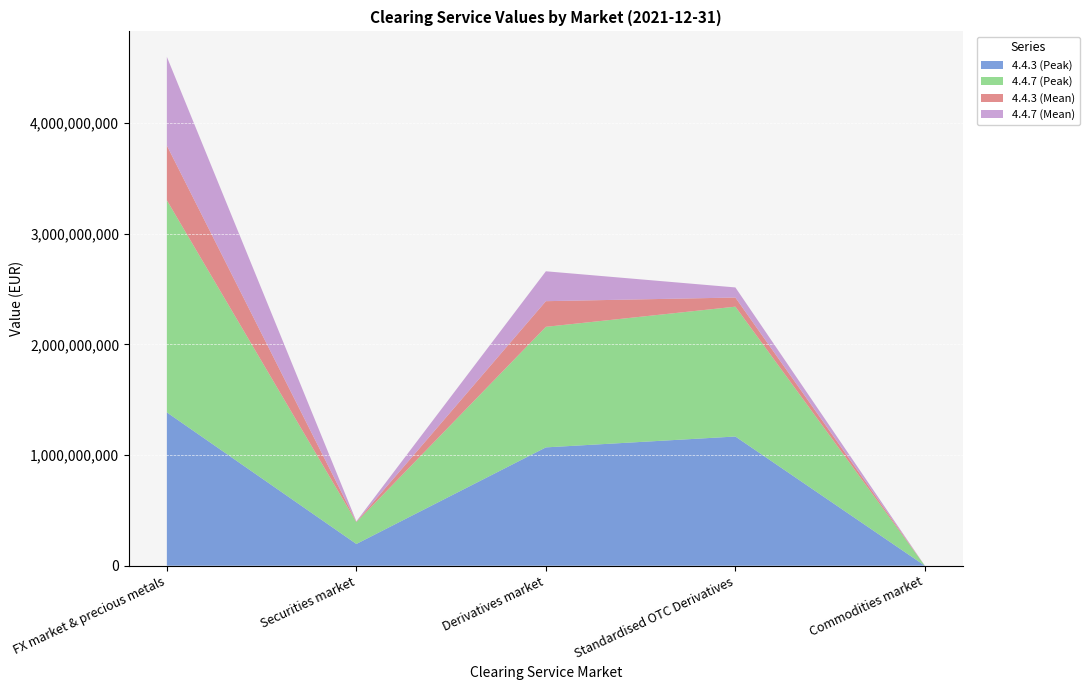

Reading left to right, transcribe all the data shown in this chart.

4.4.3 (Peak): FX market & precious metals=1385234800.2	Securities market=196626794.1	Derivatives market=1069081808.9	Standardised OTC Derivatives=1167293074.0	Commodities market=0.0
4.4.7 (Peak): FX market & precious metals=1916117567.4	Securities market=196626794.1	Derivatives market=1089126538.9	Standardised OTC Derivatives=1173040797.5	Commodities market=0.0
4.4.3 (Mean): FX market & precious metals=494425425.4	Securities market=4026921.9	Derivatives market=231739678.6	Standardised OTC Derivatives=82527930.2	Commodities market=0.0
4.4.7 (Mean): FX market & precious metals=801546018.3	Securities market=4039991.1	Derivatives market=270120242.6	Standardised OTC Derivatives=91228960.6	Commodities market=0.0